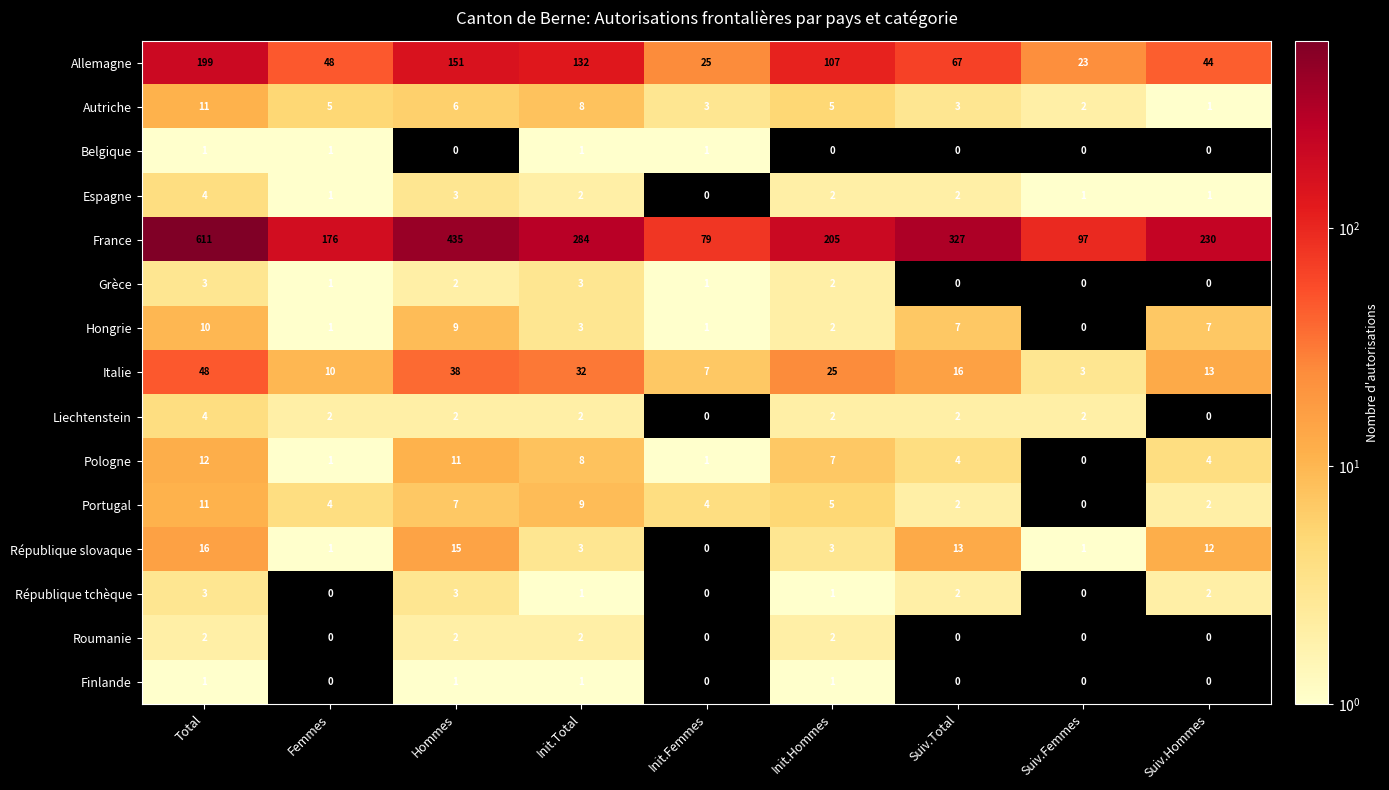

What is the spread (max minus min) of values at Init.Hommes?

205